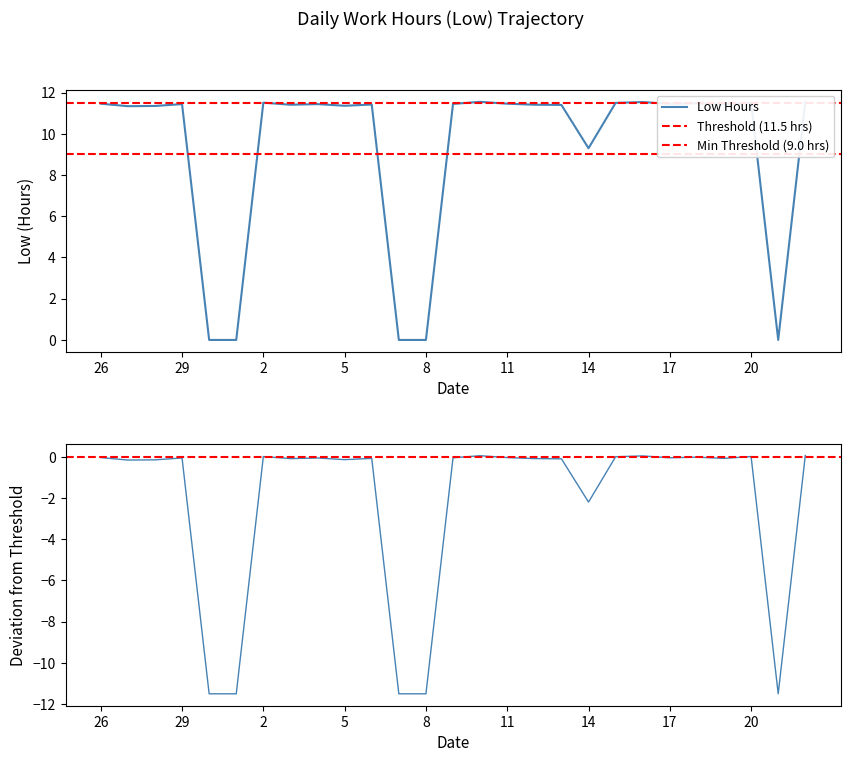

At which category does the chart reach its minimum across all series?

30